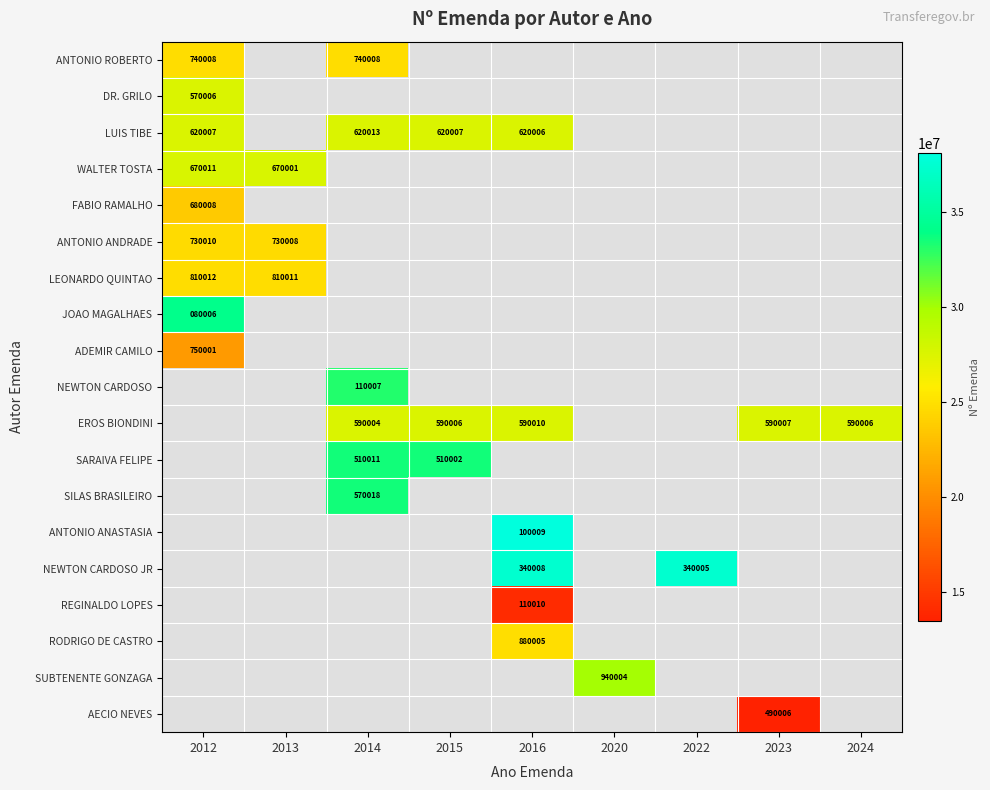

The ADEMIR CAMILO series shows 0 at 2023. True or false?

True